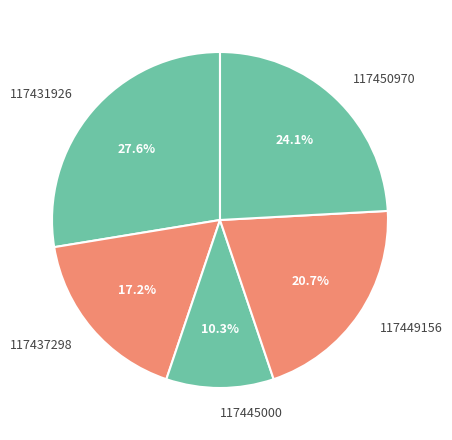

What is the ratio of the value at 117445000 to the value at 117431926?

0.4